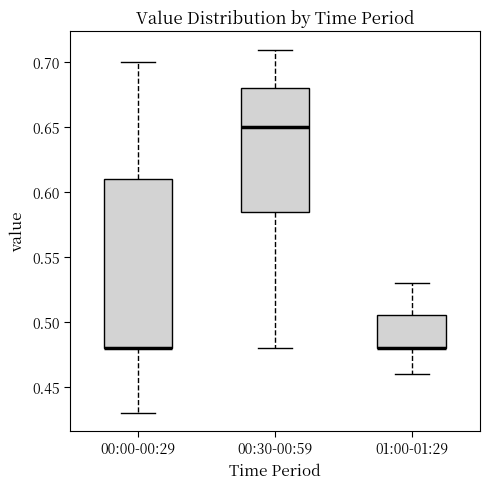

Which box is the tallest, from its lower edge to its upper edge?

00:00-00:29